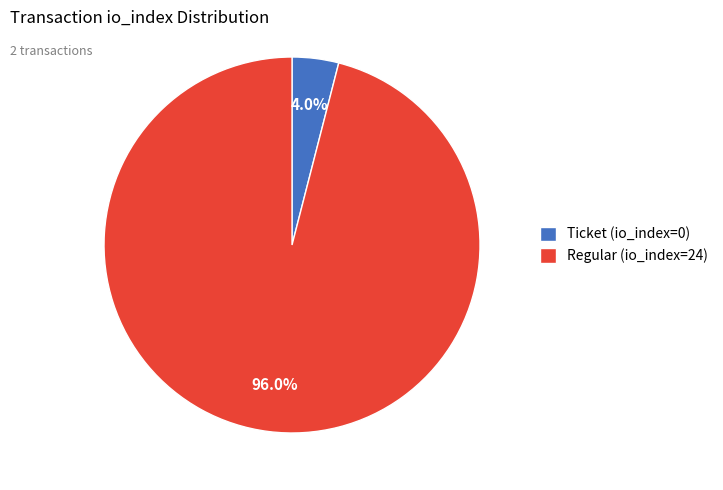

To the nearest percent, what is the difference between the Regular (io_index=24) and Ticket (io_index=0) slice percentages?

92%